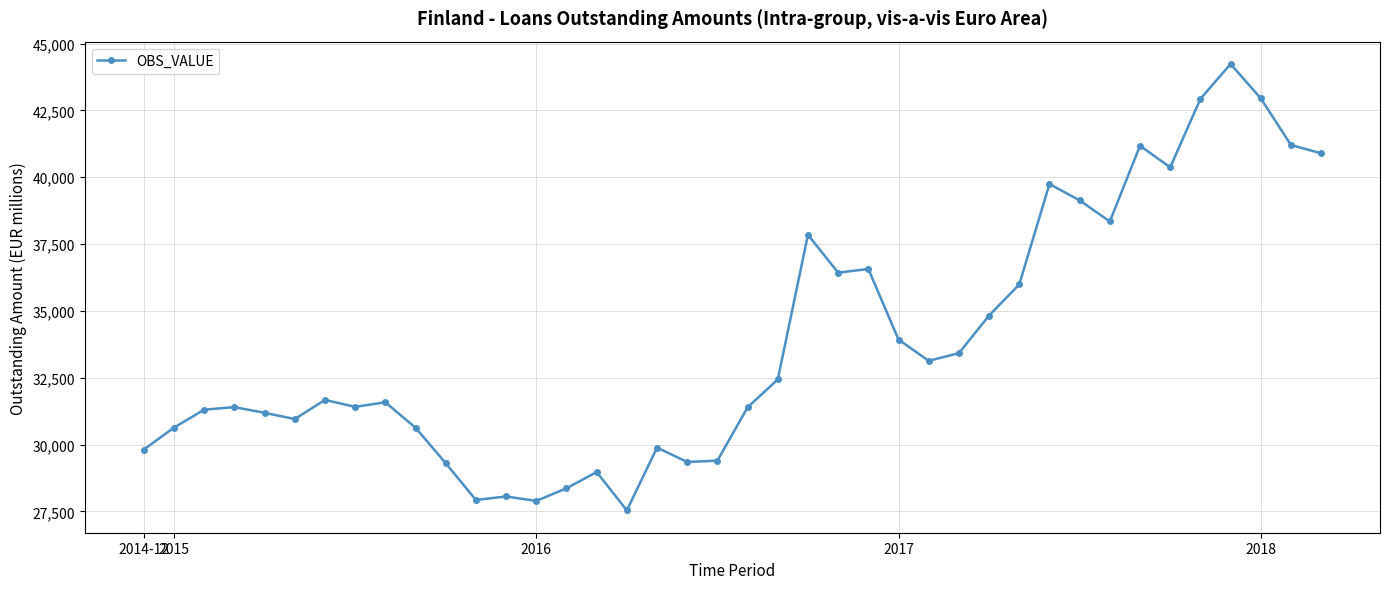

What is the minimum value shown in the chart?

27536